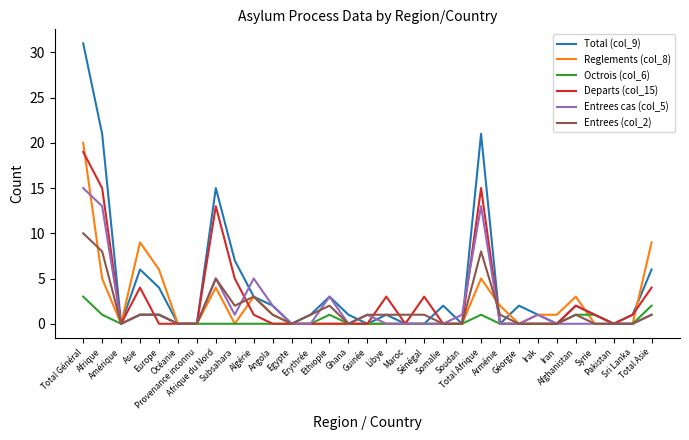

What is the difference between the Reglements (col_8) values at Angola and Asie?

8